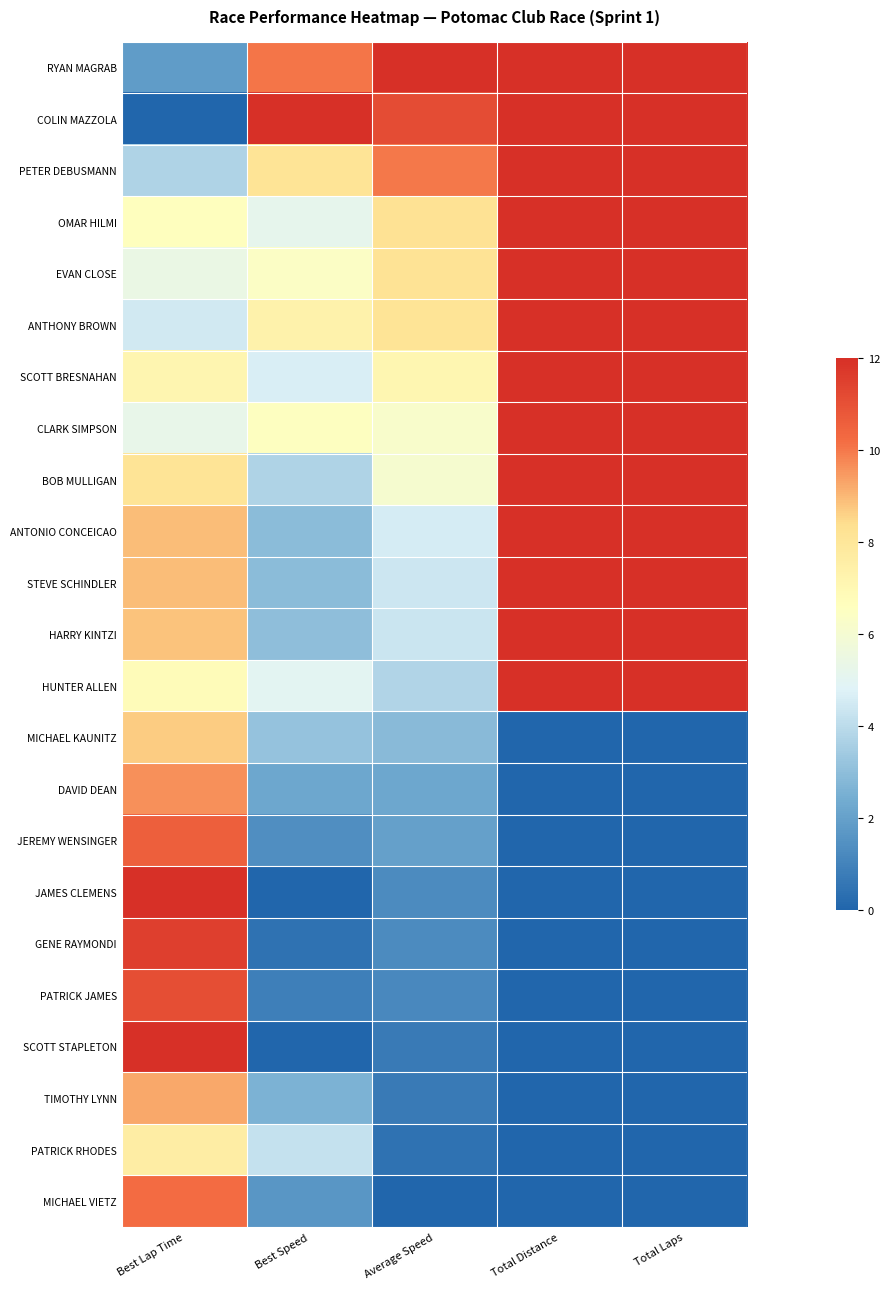

At which category is the sum across all series the highest?

Best Lap Time